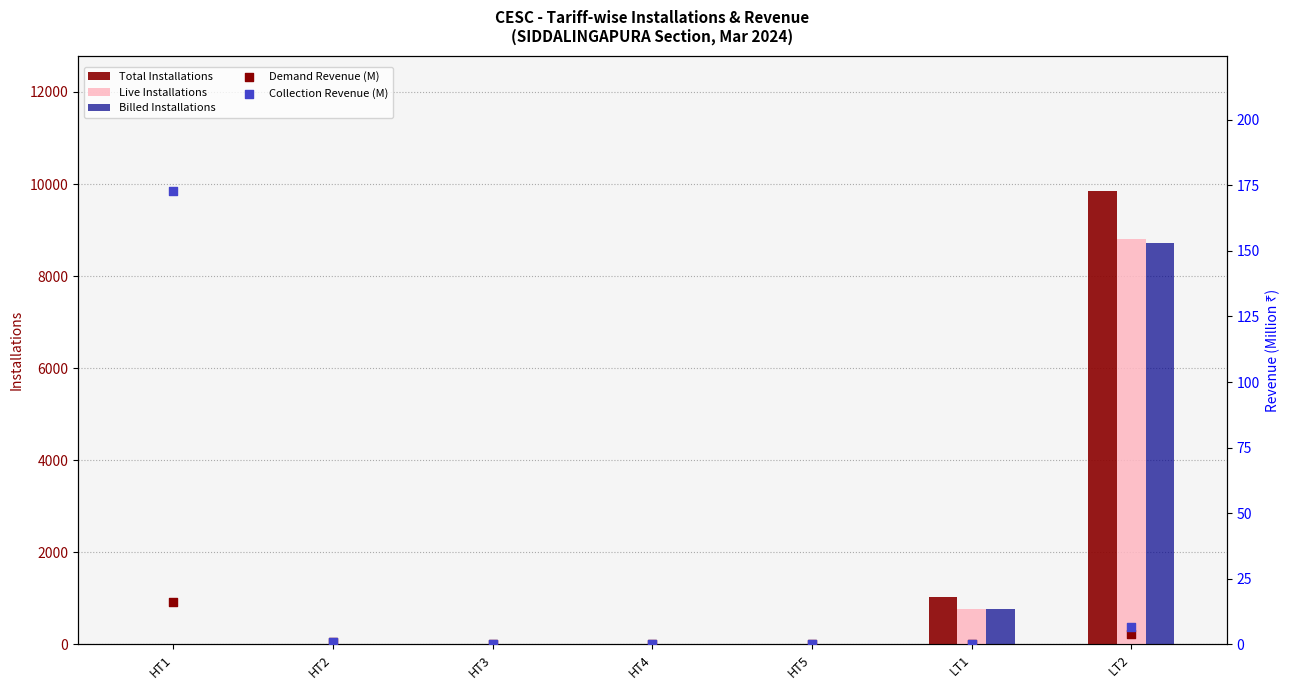

At which category is the sum across all series the highest?

LT2